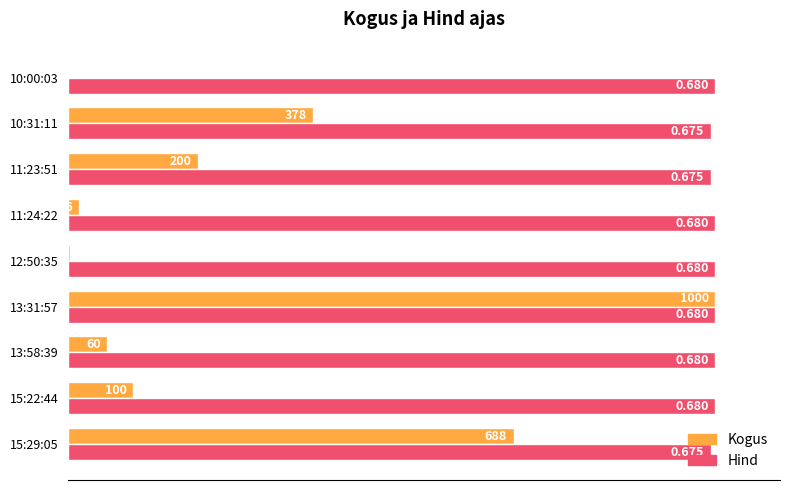

What are all the series names shown in the legend?

Kogus, Hind